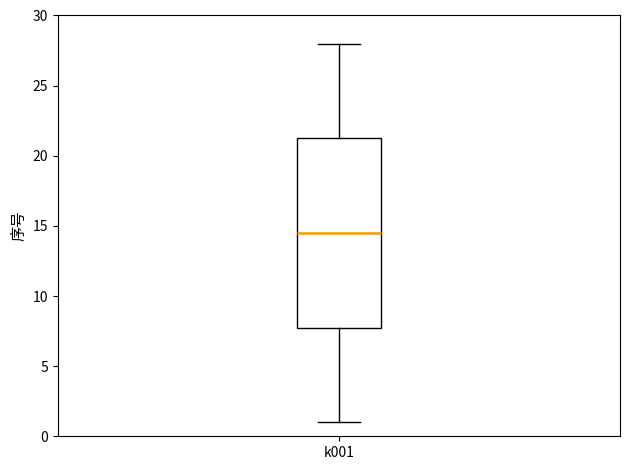

Transcribe this box plot: give where the median line is, the range the box spans, and where the two whiskers end, as read against the y-axis. The values are not printed on the chart, so give them approximately, as read against the axis.

median 14.5, box 8.0 to 21.5, whiskers 1.0 to 28.0